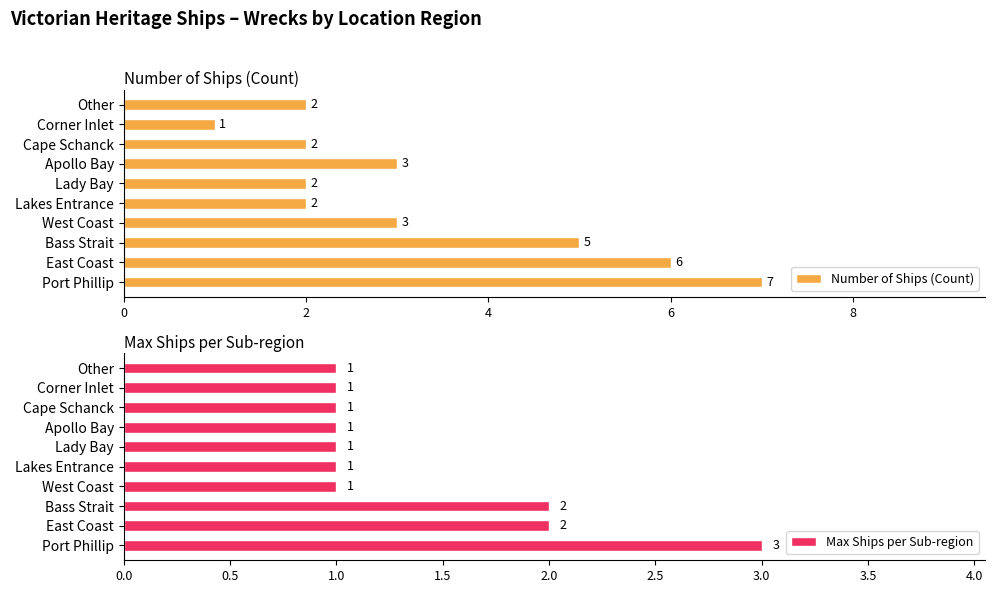

Count the Number of Ships (Count) values in the range 2 to 5.

7